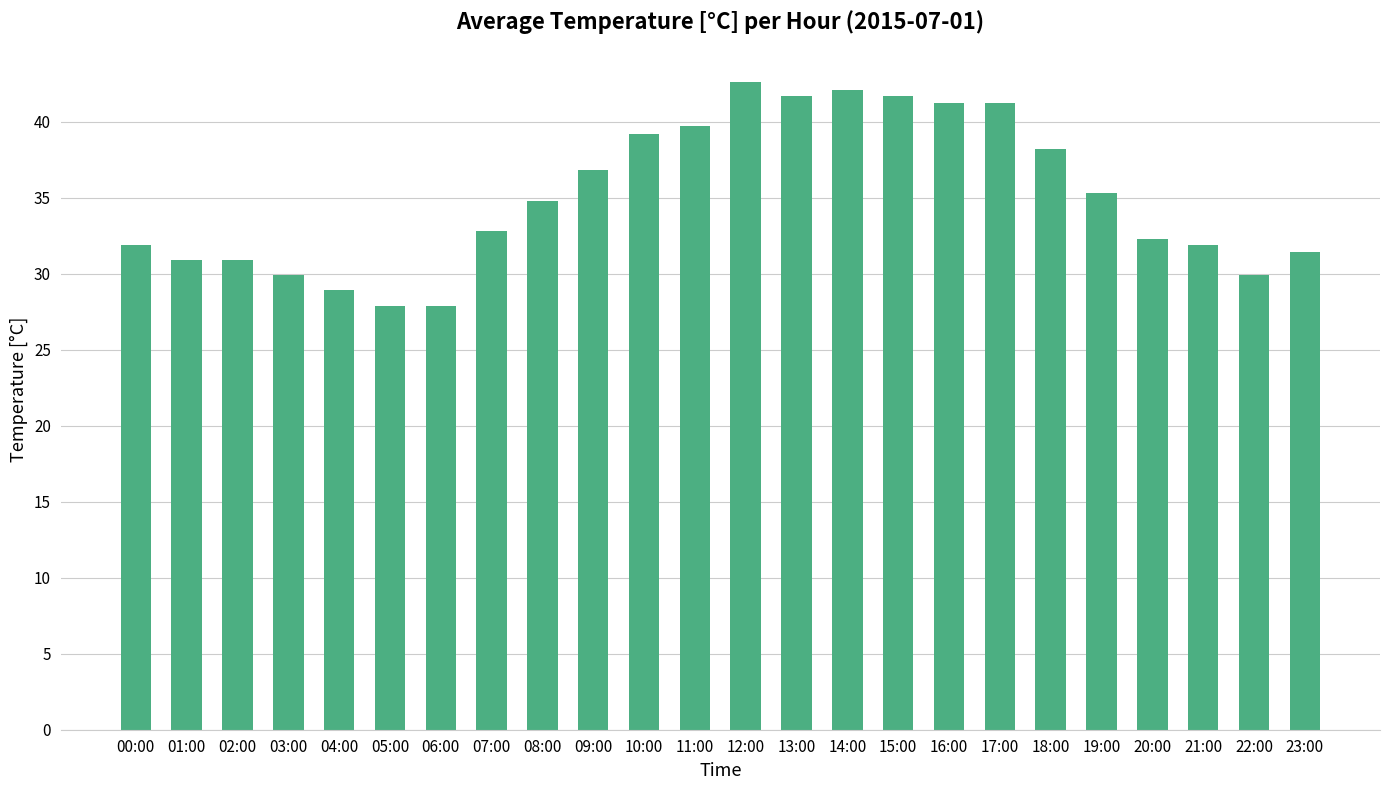

What is the approximate value at 12:00?

42.6